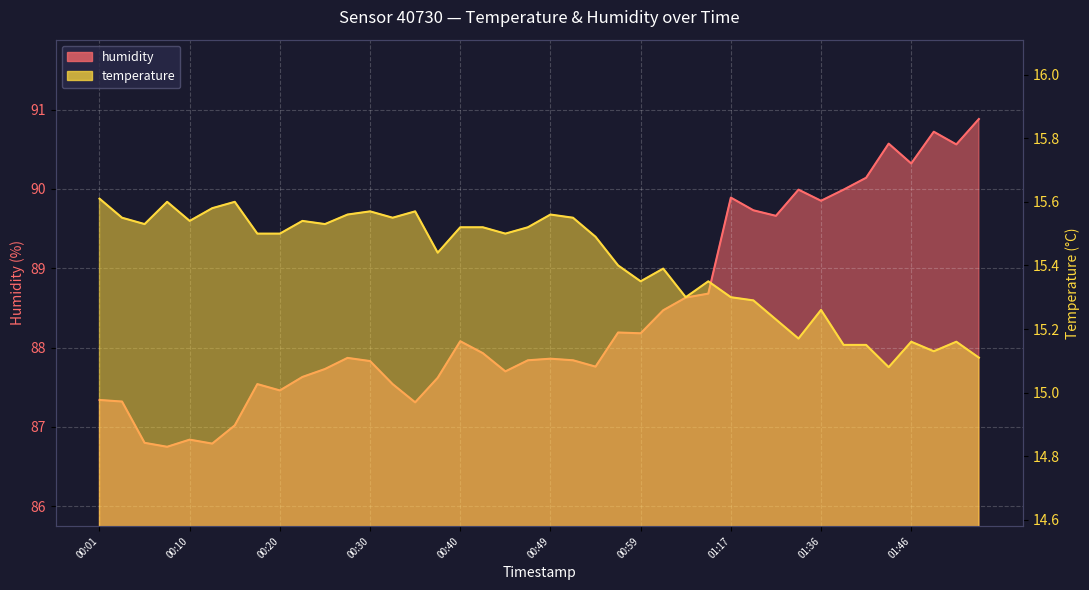

Between 01:39 and 01:54, which is larger?

01:39